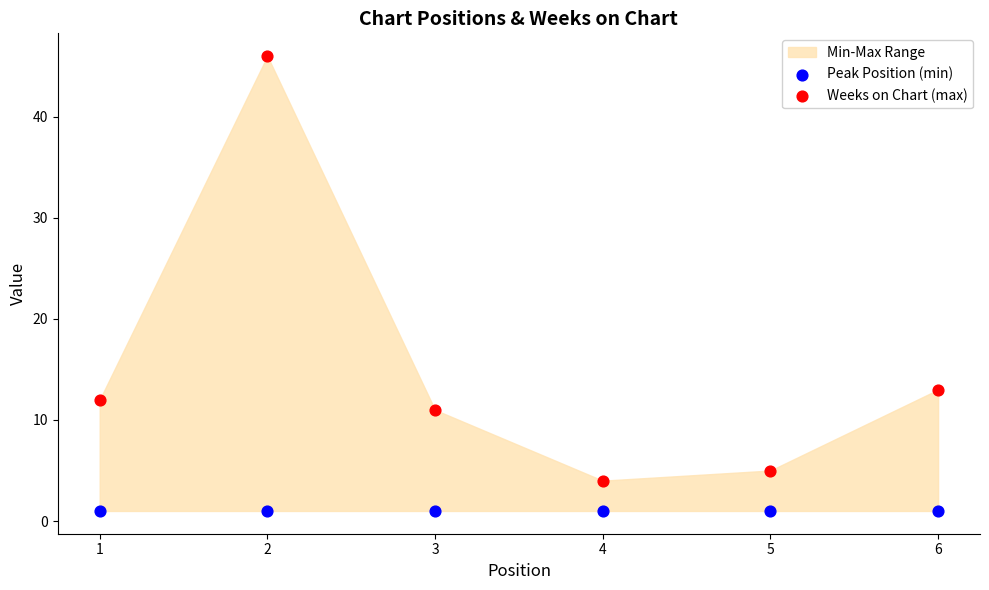

Which series contains the lowest Y value?

Peak Position (min)